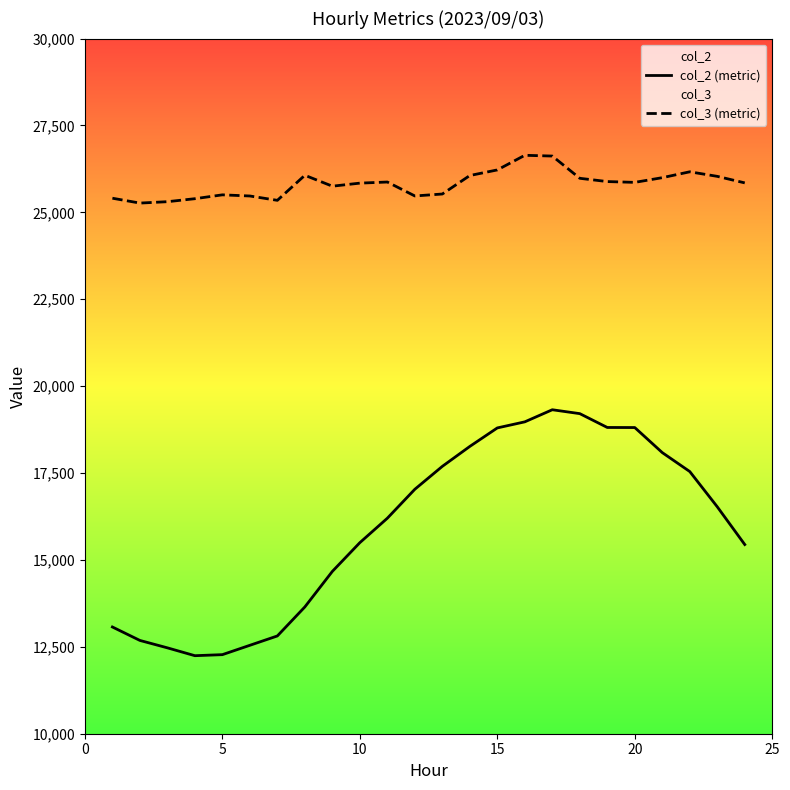

Which series has the widest spread of values?

col_2 (metric)